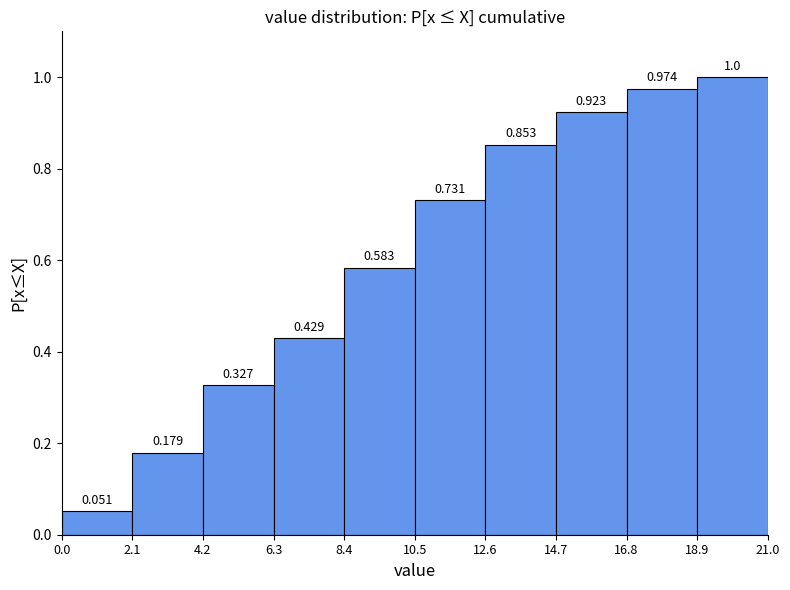

Which range on the x-axis has the tallest bar?

18.9 to 21.0